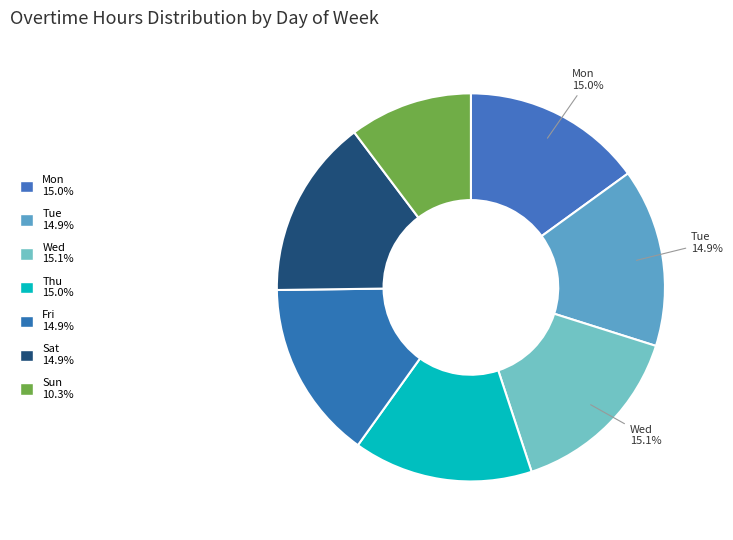

Count the number of slices in the pie.

7